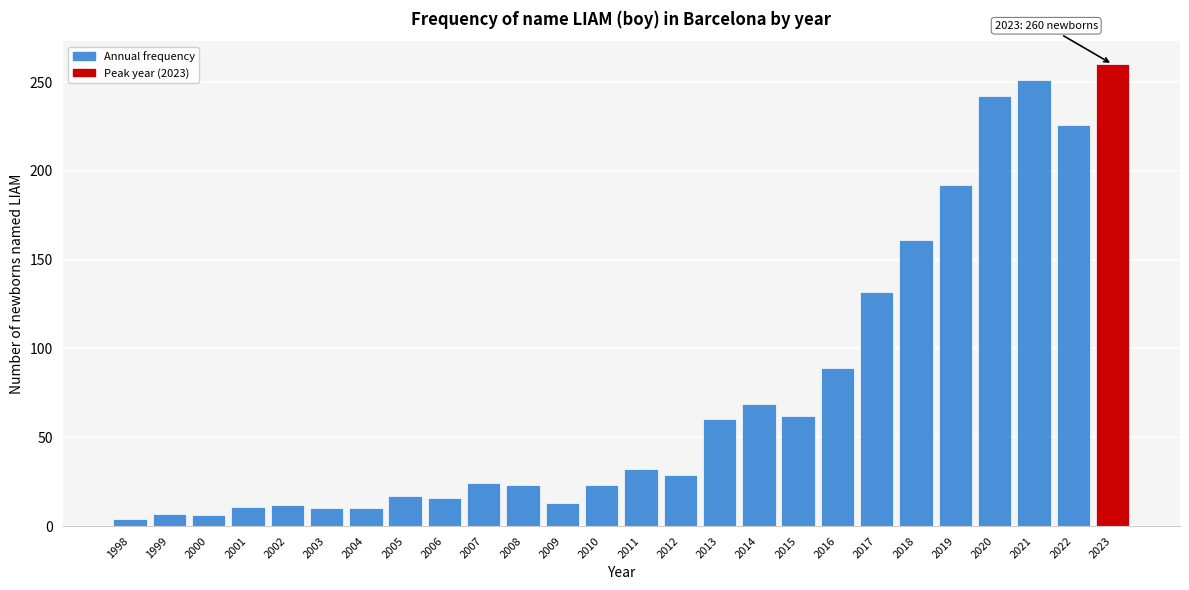

Is it true that the value at 2003 is 10?

True